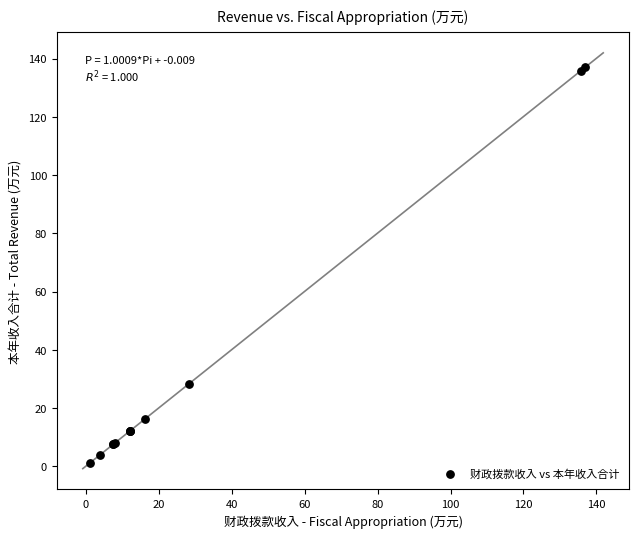

What Y value in the scatter plot is closest to 69?

28.4